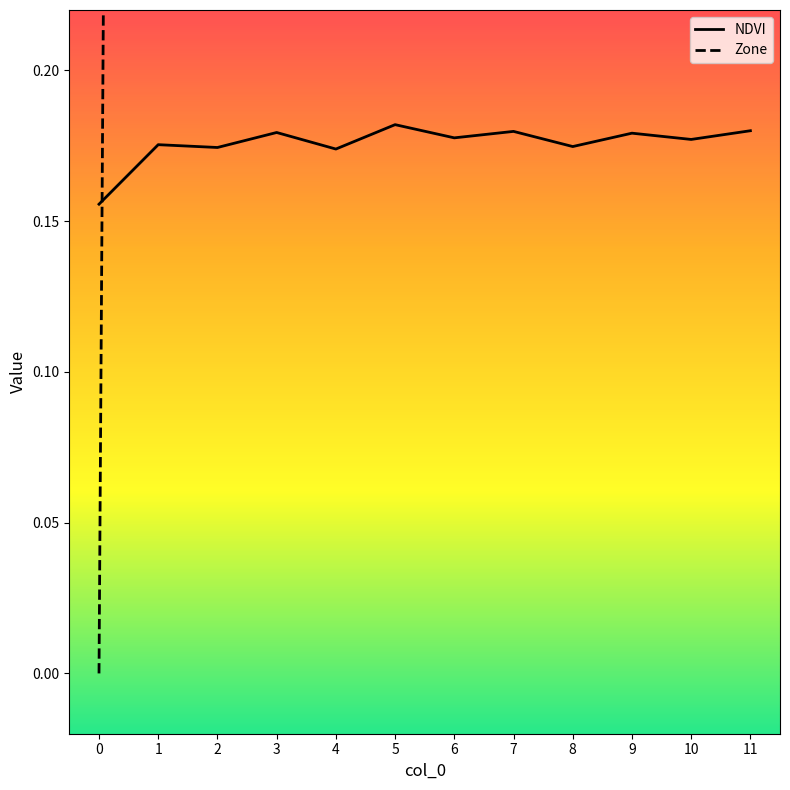

Rank the series at 1 from highest to lowest value.

Zone, NDVI